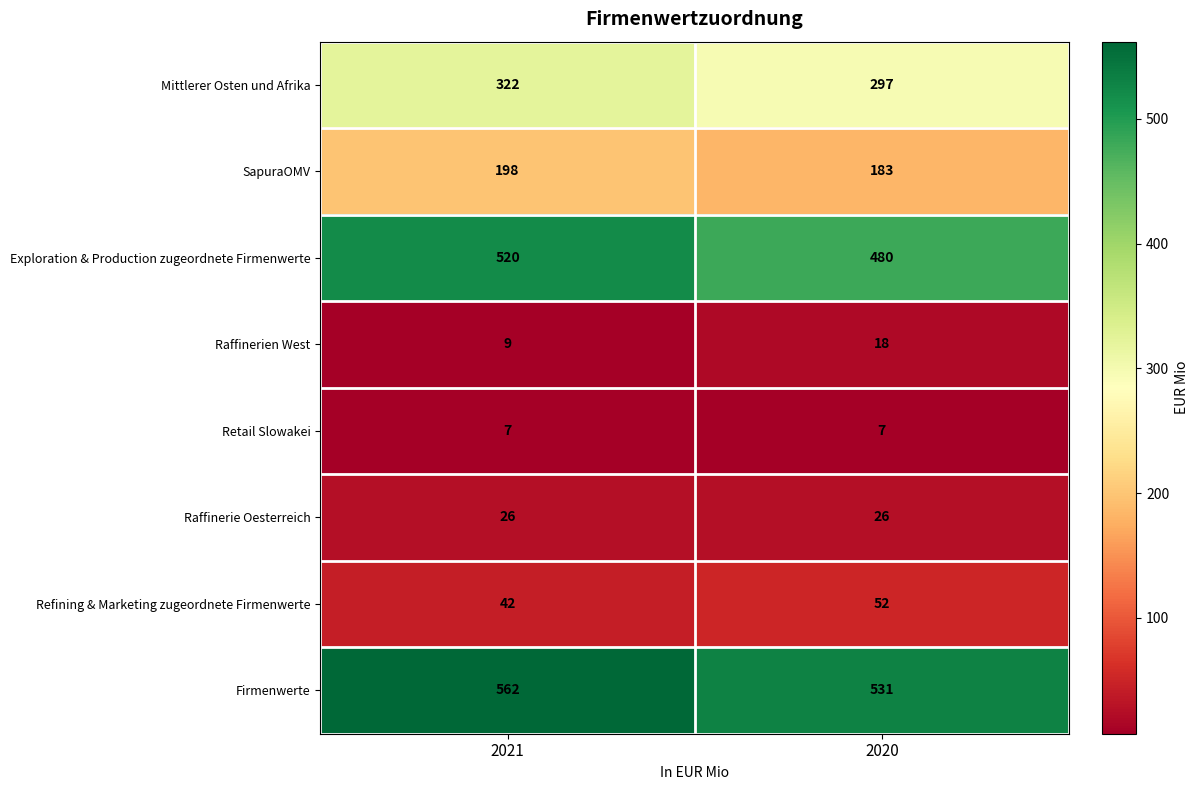

The Firmenwerte series shows 562 at 2021. True or false?

True